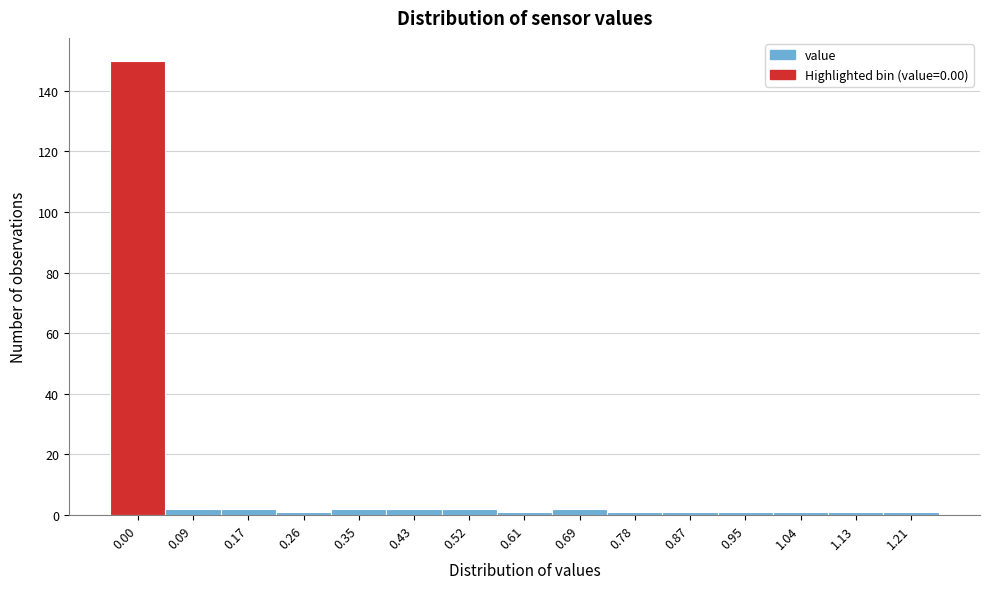

Reading left to right, list all the values displayed in this chart.

150	2	2	1	2	2	2	1	2	1	1	1	1	1	1